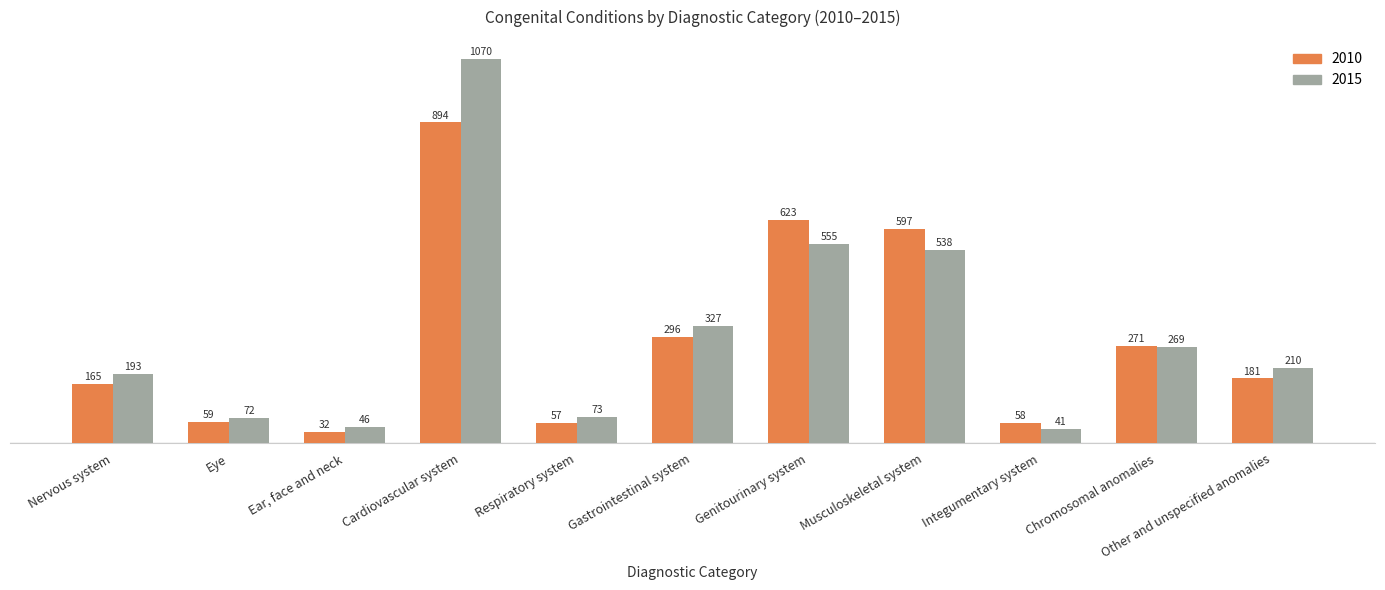

What position from the right is Nervous system?

11